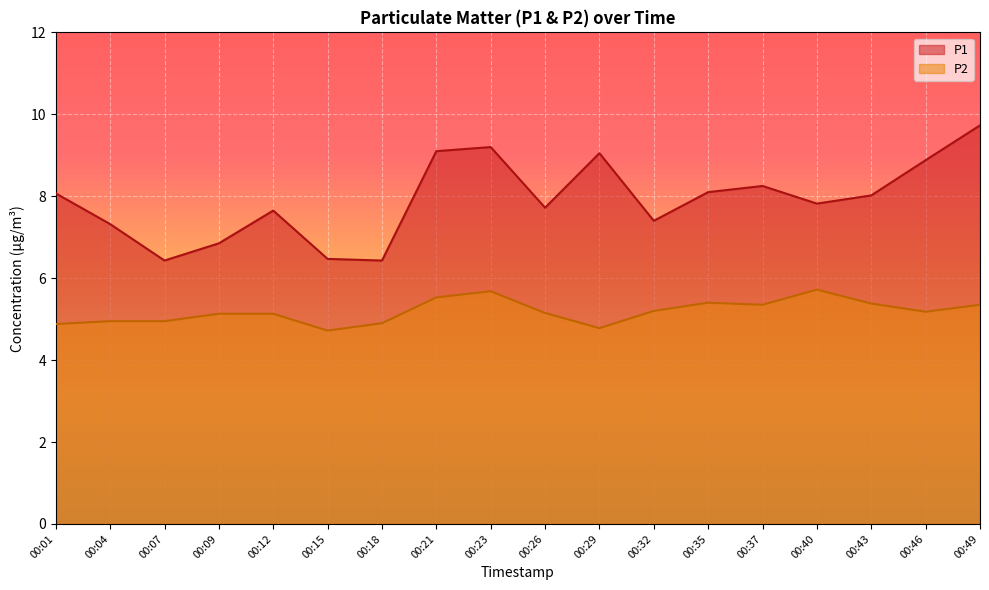

Where is P1 nearest to the value 8?

00:43